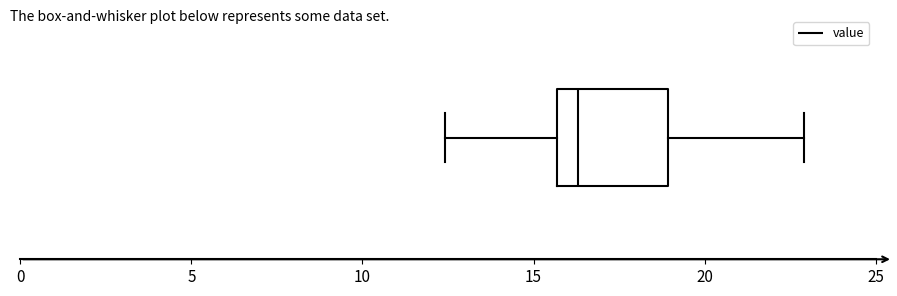

Read this box plot against the x-axis: the position of the median line, the range covered by the box, and the ends of both whiskers. The values are not printed on the chart, so give them approximately, as read against the axis.

median 16.5, box 15.5 to 19.0, whiskers 12.5 to 23.0